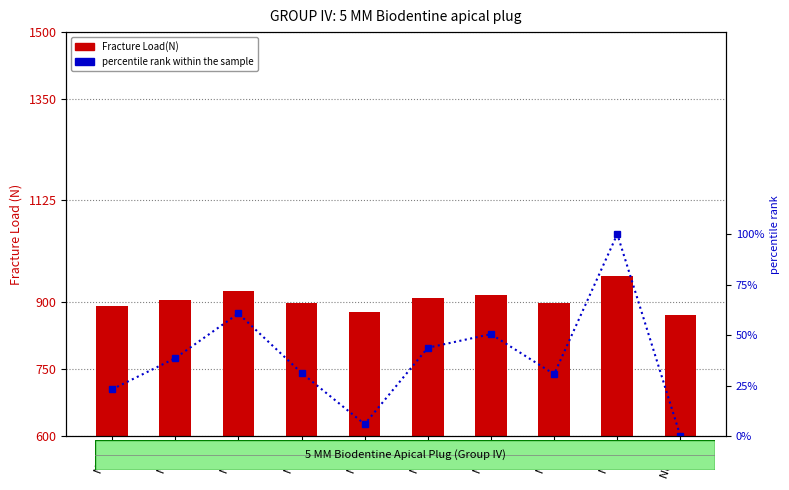

How many positive values does the percentile rank within the sample series have?

9